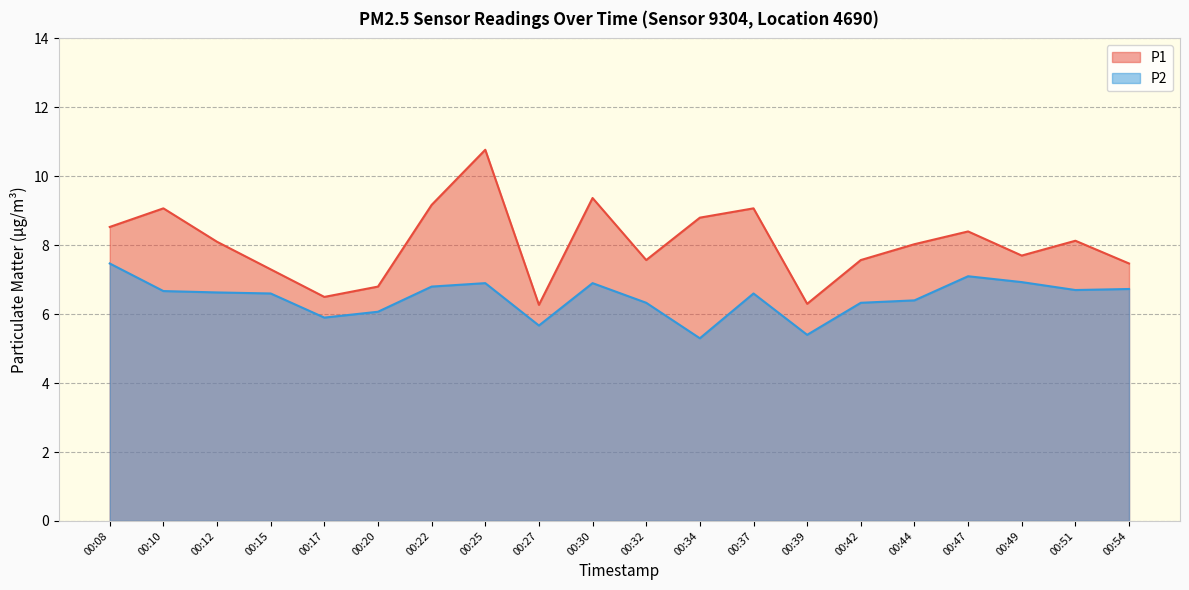

Does the chart display data point markers on the line(s)?

No